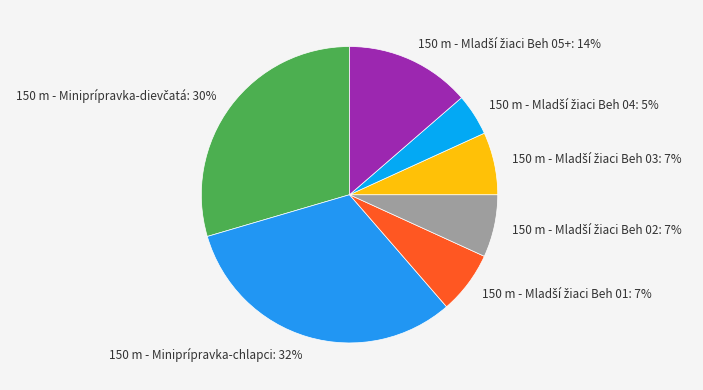

The 150 m - Miniprípravka-chlapci slice represents 42% of the pie. True or false?

False